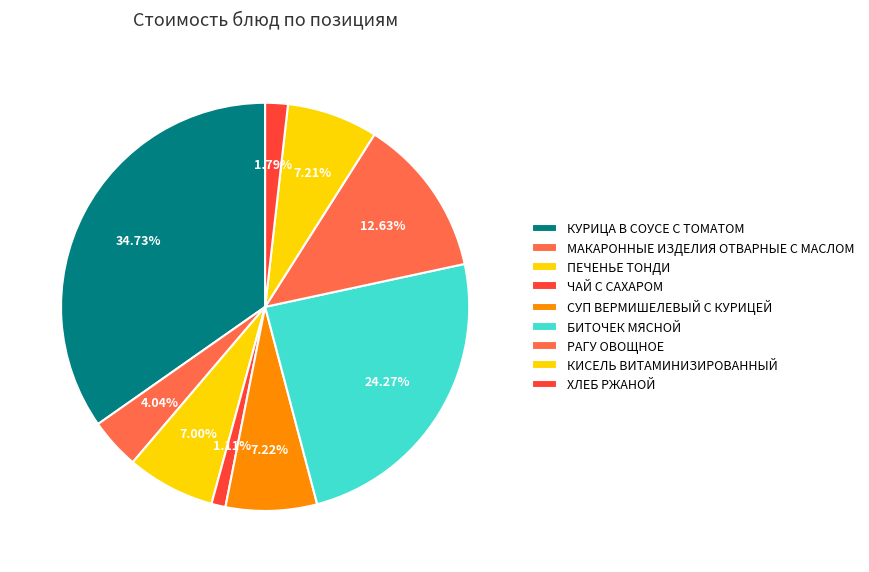

To the nearest percent, what is the difference between the largest and smallest slice percentages?

34%